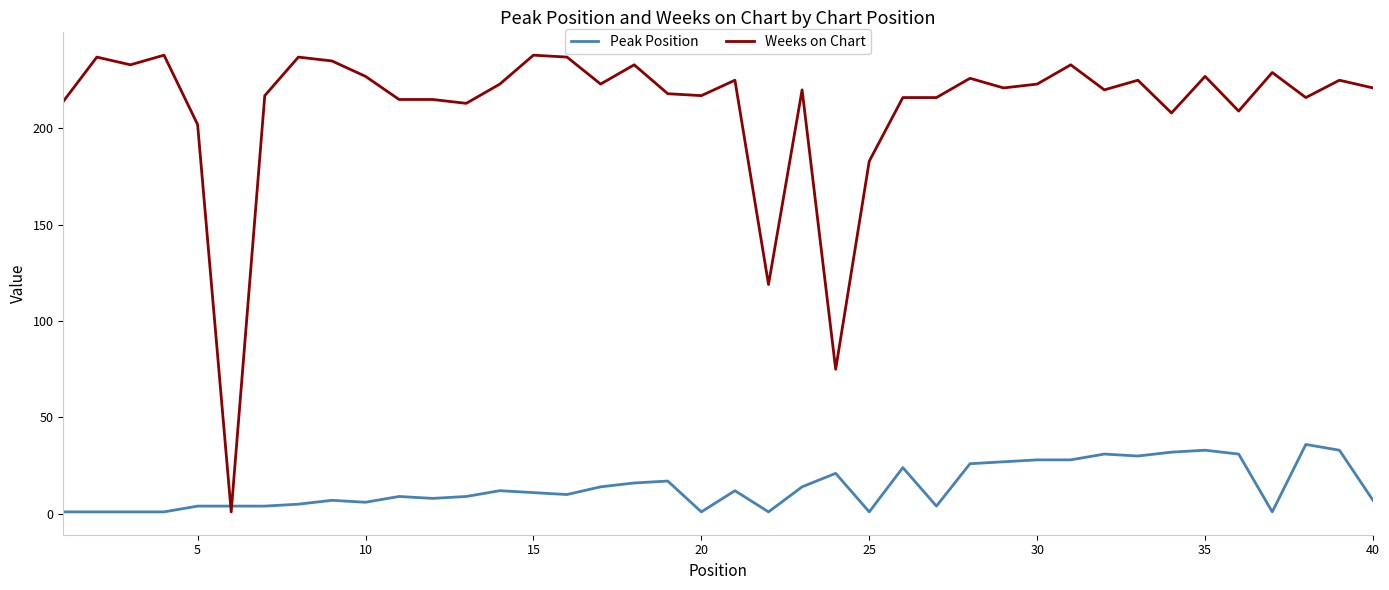

At how many categories does at least one series exceed 113?

38